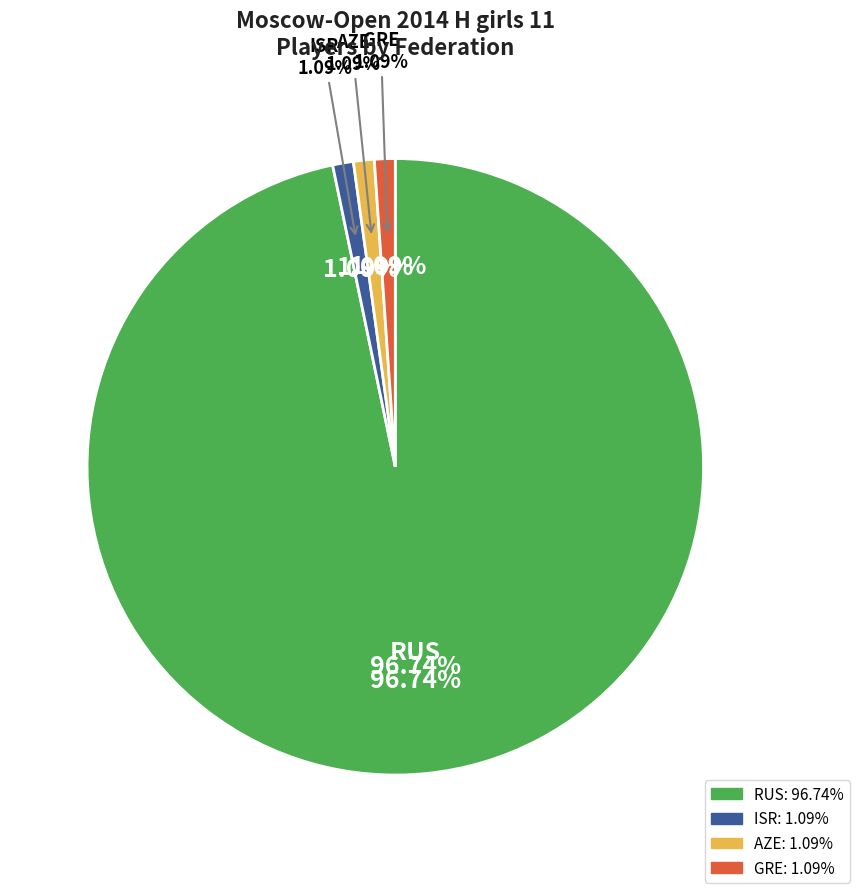

What percentage is the RUS slice, to the nearest percent?

97%